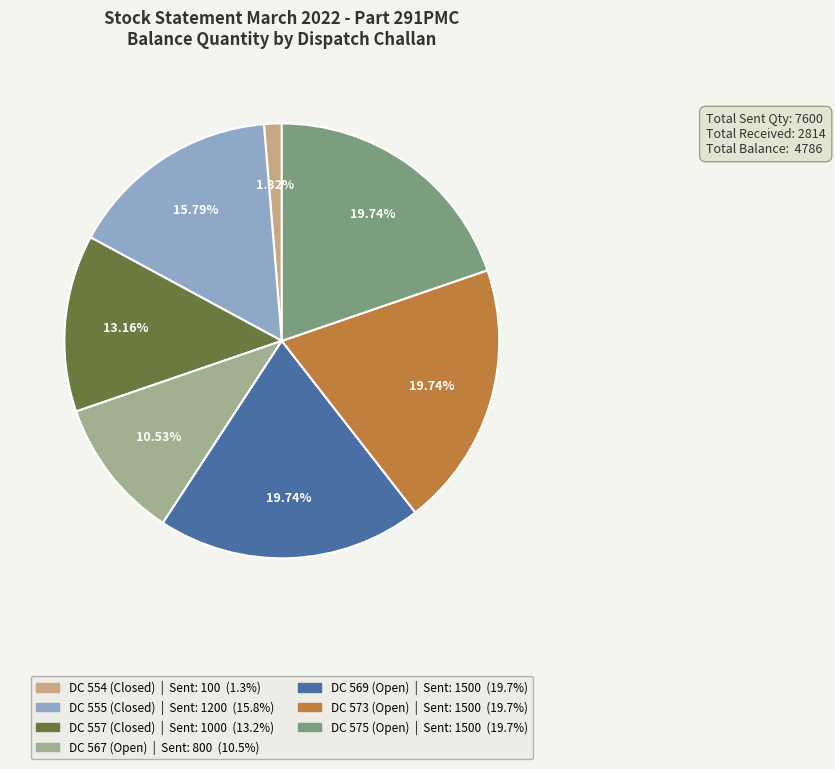

What is the total percentage of DC 575 (Open) and DC 569 (Open)?

39.5%